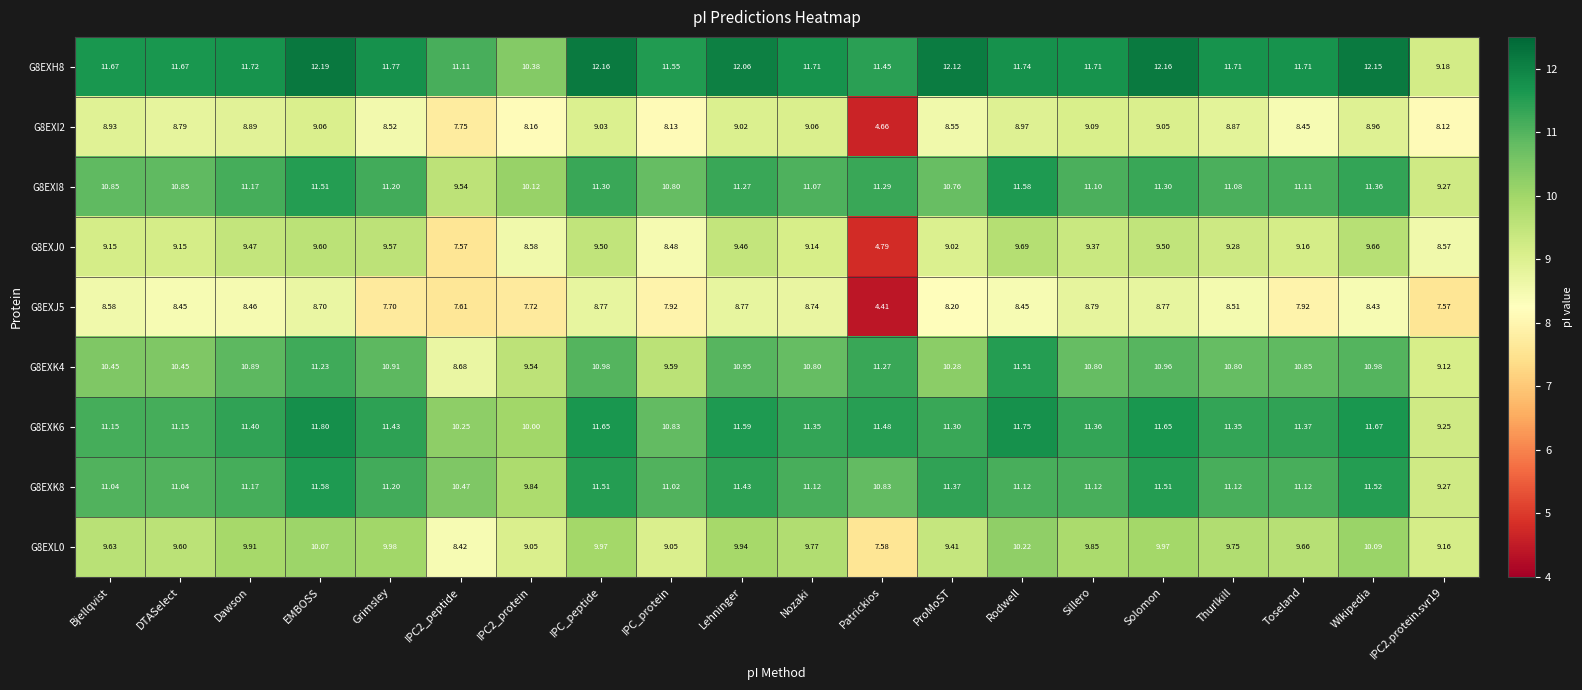

What is the minimum value shown in the chart?

4.4